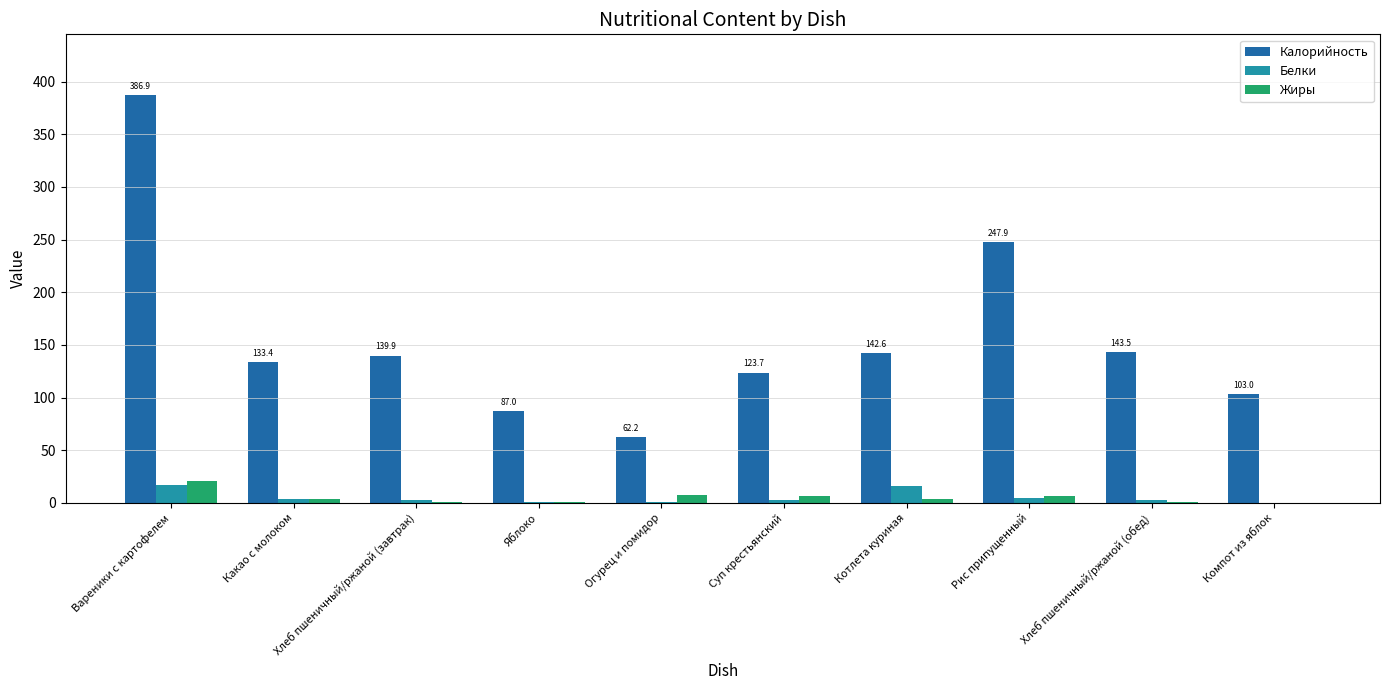

Which series changed the most between Хлеб пшеничный/ржаной (завтрак) and Рис припущенный?

Калорийность